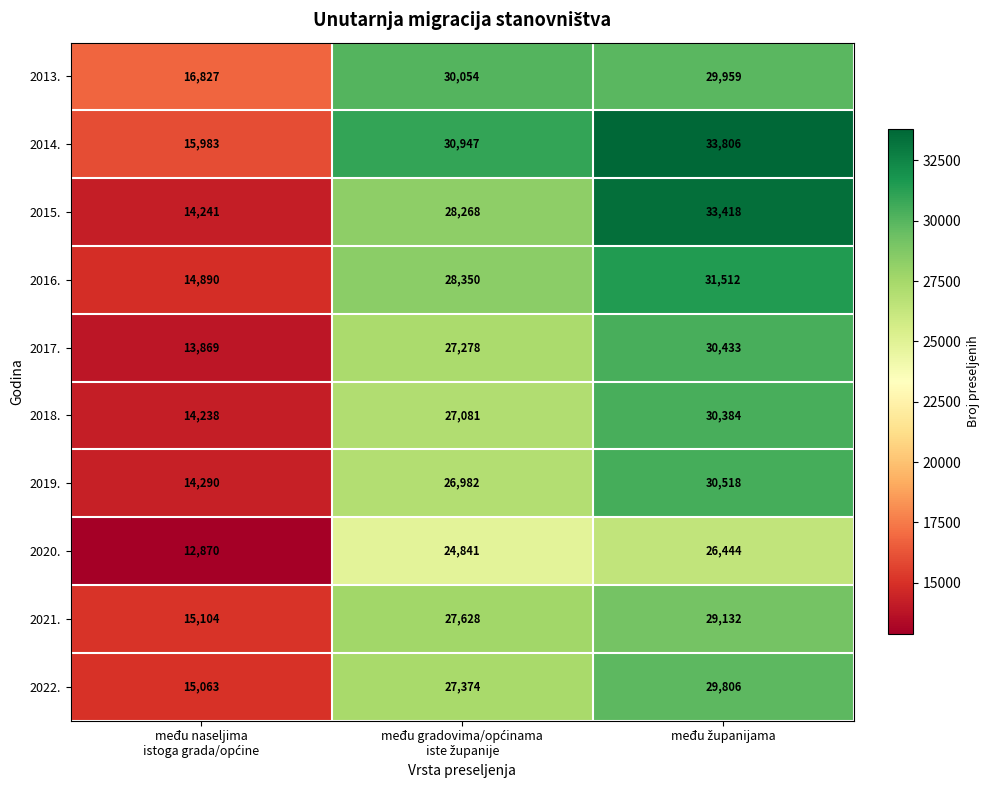

Which series has the largest total across all categories?

2014.